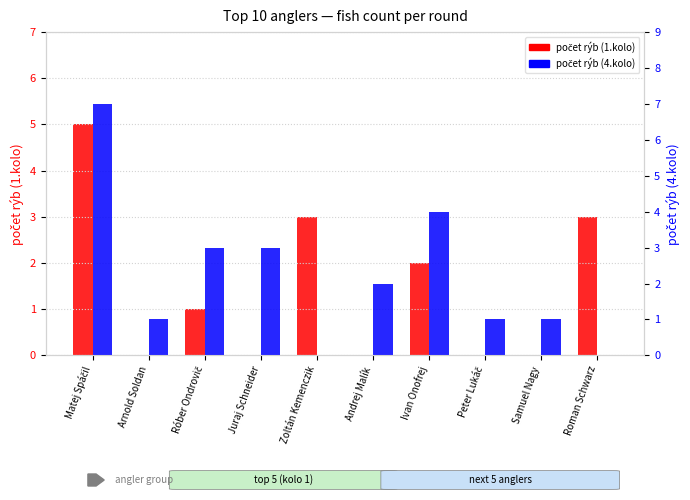

What position from the left is Samuel Nagy?

9